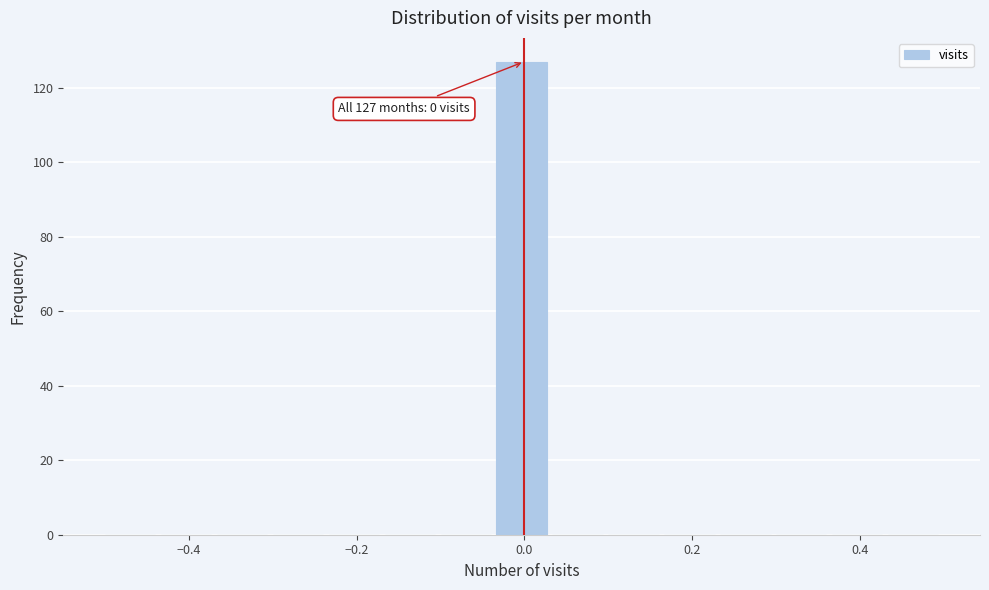

Around what value on the x-axis is the tallest bar? Give the approximate position of its centre, as read against the axis.

0.00